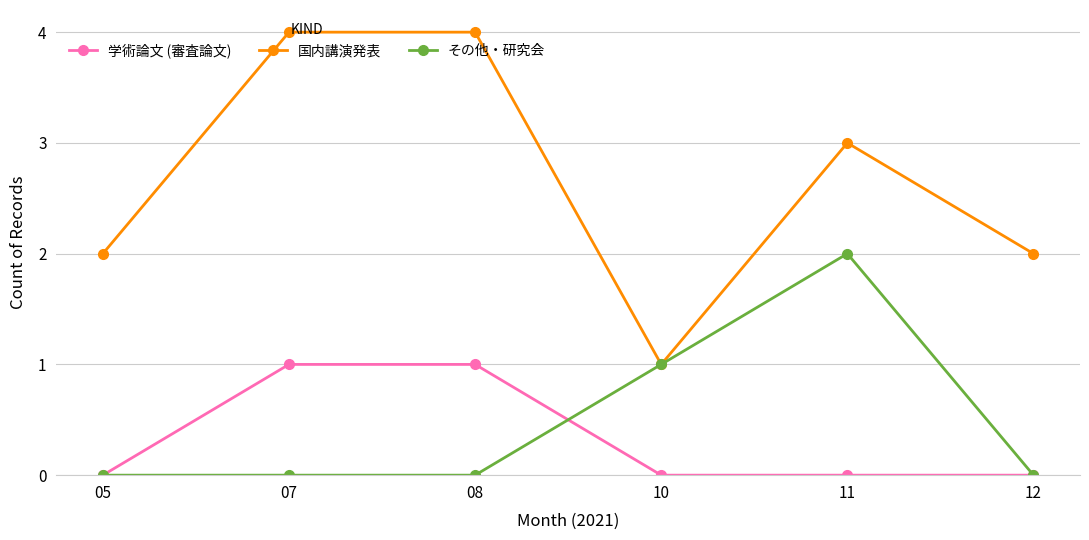

The value of 国内講演発表 at 12 is 3. True or false?

False